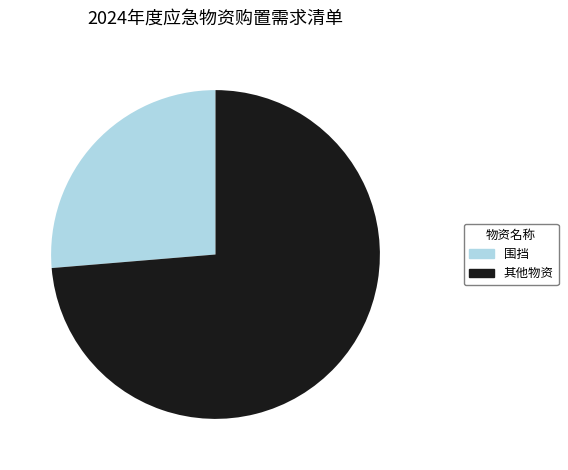

Approximately how many times larger is the value at 围挡 compared to 其他物资?

0.4